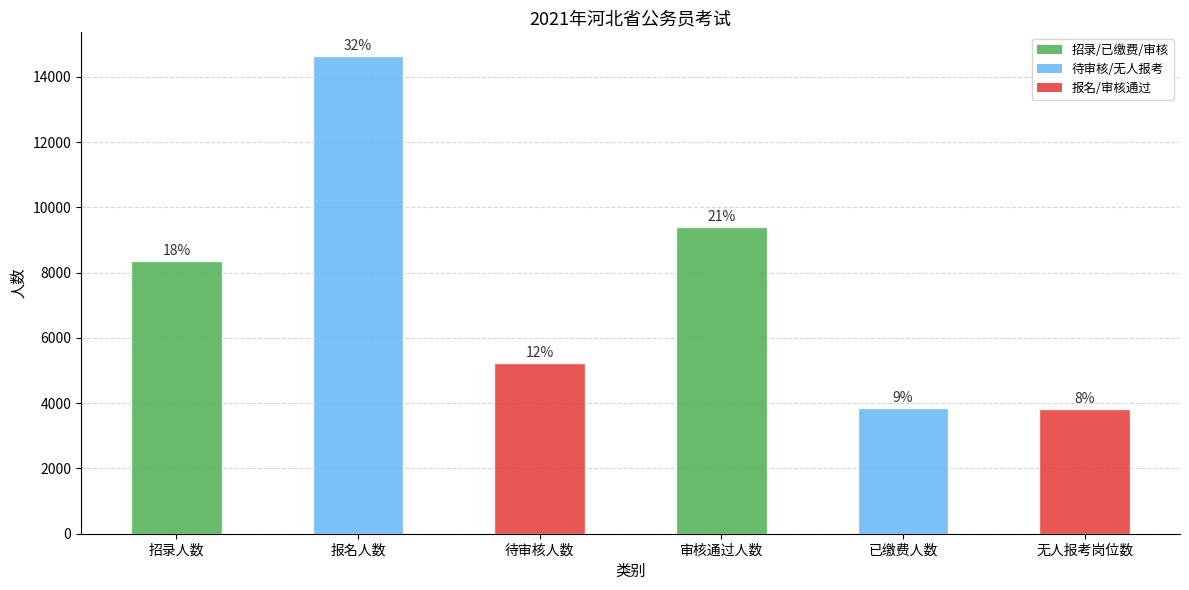

Which has a higher value, 已缴费人数 or 无人报考岗位数?

已缴费人数